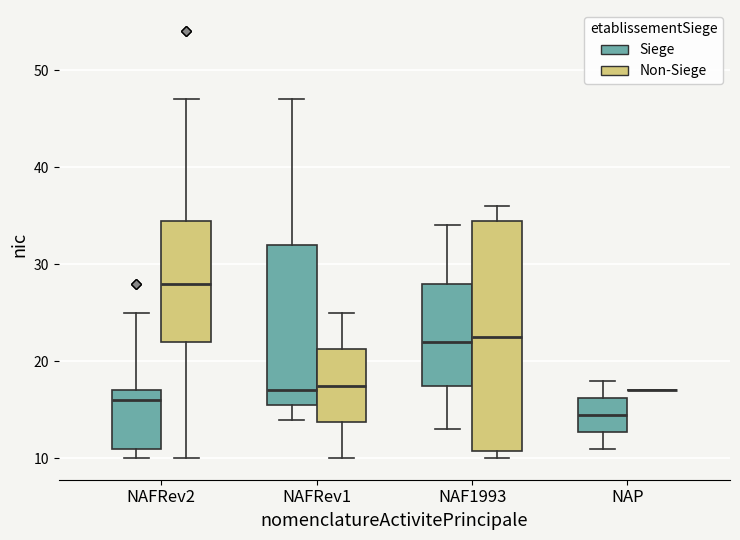

Reading left to right, transcribe this box plot: for each box, give where its median line is, the range the box spans, and where its two whiskers end, as read against the y-axis. The values are not printed on the chart, so give them approximately, as read against the axis.

NAFRev2 (Siege): median 16, box 11 to 17, whiskers 10 to 25
NAFRev2 (Non-Siege): median 28, box 22 to 35, whiskers 10 to 47
NAFRev1 (Siege): median 17, box 16 to 32, whiskers 14 to 47
NAFRev1 (Non-Siege): median 18, box 14 to 21, whiskers 10 to 25
NAF1993 (Siege): median 22, box 18 to 28, whiskers 13 to 34
NAF1993 (Non-Siege): median 23, box 11 to 35, whiskers 10 to 36
NAP (Siege): median 15, box 13 to 16, whiskers 11 to 18
NAP (Non-Siege): box collapsed to a line at 17, whiskers 17 to 17